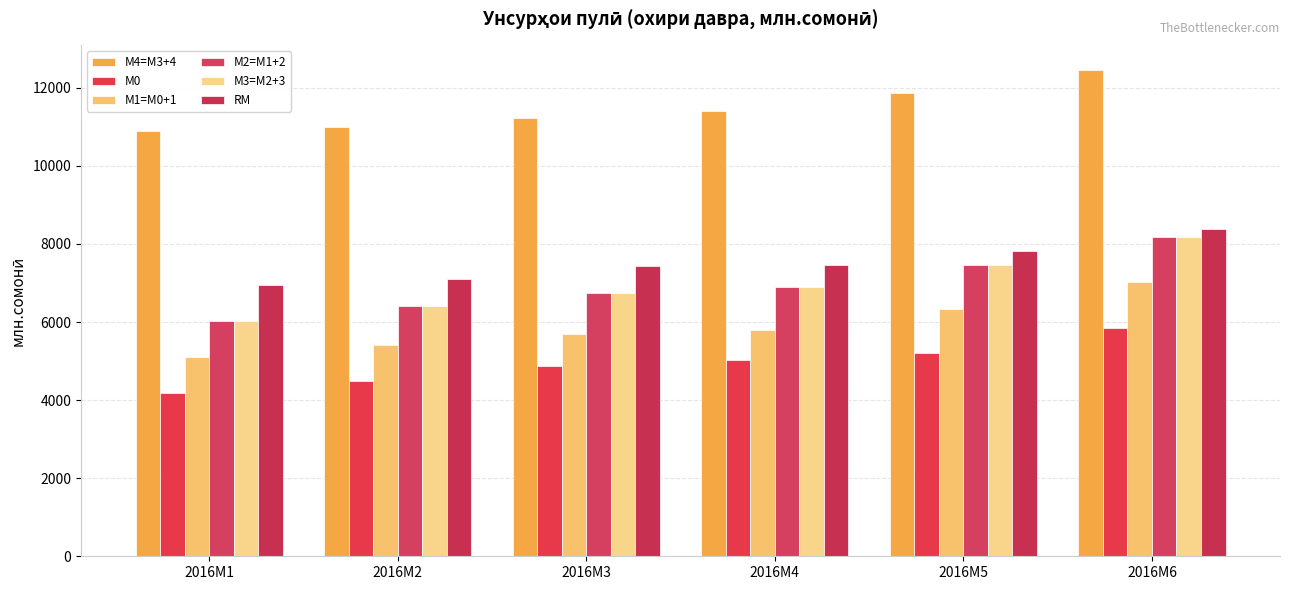

The RM series shows 11377.5 at 2016M6. True or false?

False